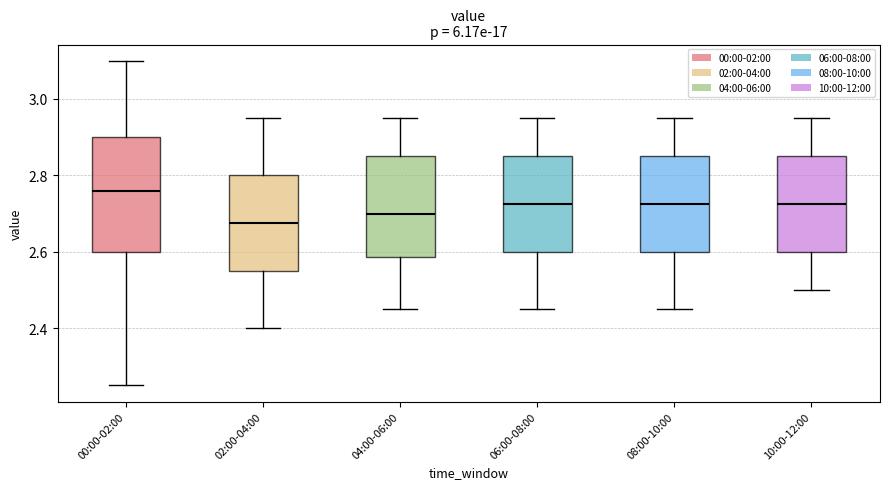

Reading left to right, transcribe this box plot: for each box, give where its median line is, the range the box spans, and where its two whiskers end, as read against the y-axis. The values are not printed on the chart, so give them approximately, as read against the axis.

00:00-02:00: median 2.76, box 2.60 to 2.90, whiskers 2.26 to 3.10
02:00-04:00: median 2.68, box 2.56 to 2.80, whiskers 2.40 to 2.96
04:00-06:00: median 2.70, box 2.58 to 2.86, whiskers 2.46 to 2.96
06:00-08:00: median 2.72, box 2.60 to 2.86, whiskers 2.46 to 2.96
08:00-10:00: median 2.72, box 2.60 to 2.86, whiskers 2.46 to 2.96
10:00-12:00: median 2.72, box 2.60 to 2.86, whiskers 2.50 to 2.96